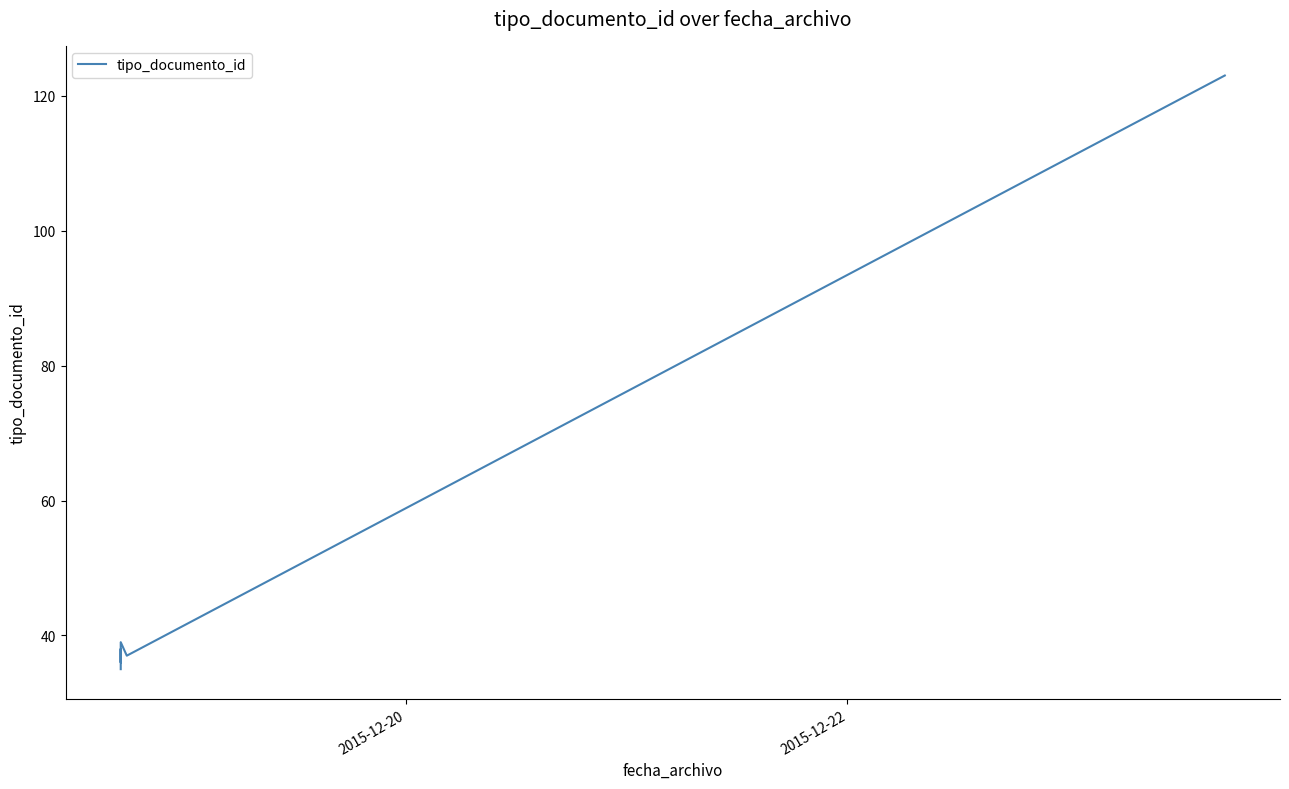

How many points are lower than both their immediate neighbors (excluding endpoints)?

2